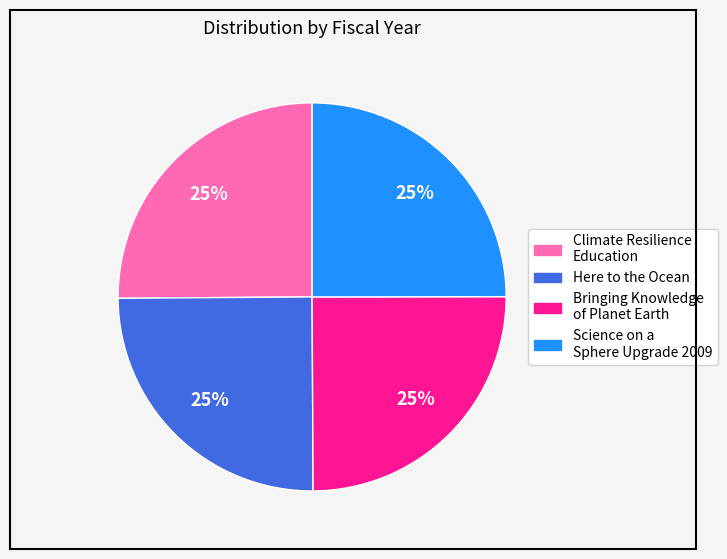

Does Science on a Sphere Upgrade 2009 represent more than half of the total?

No